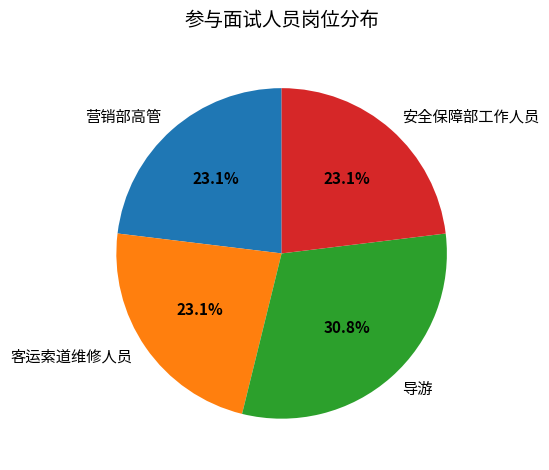

To the nearest percent, what is the combined percentage of 营销部高管 and 客运索道维修人员?

46%